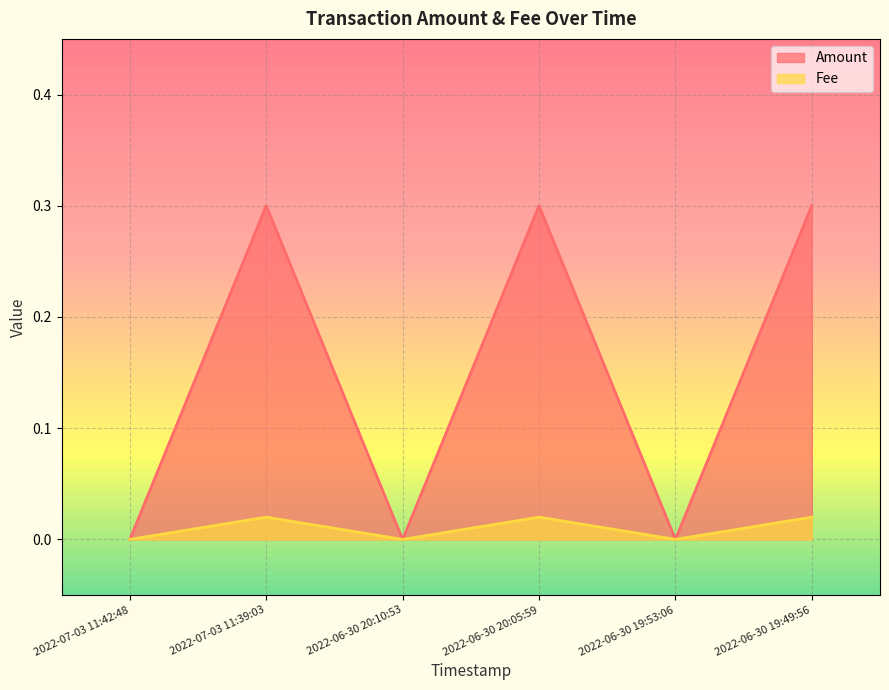

What are all the series names shown in the legend?

Amount, Fee